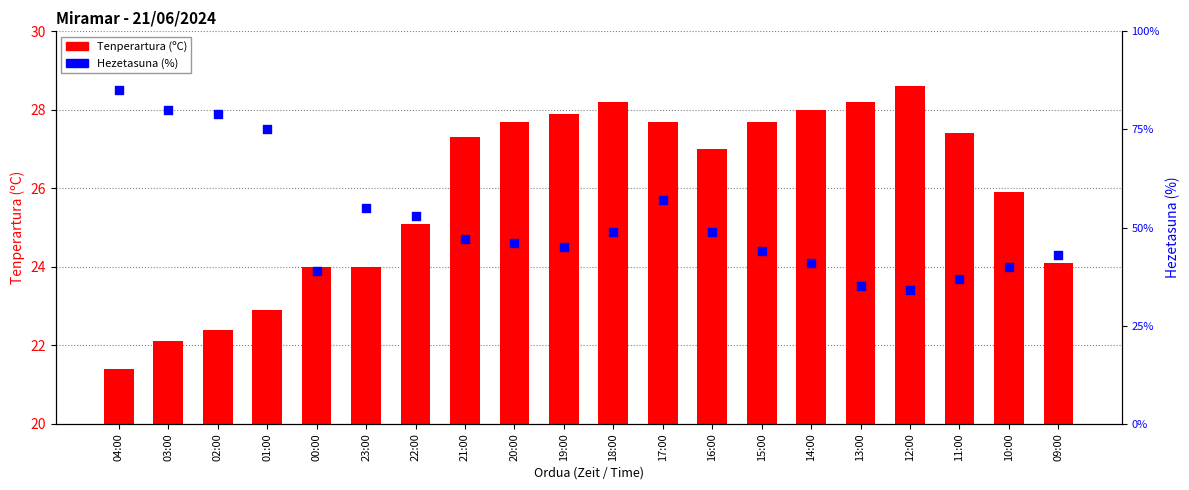

At how many categories does at least one series exceed 35?

18